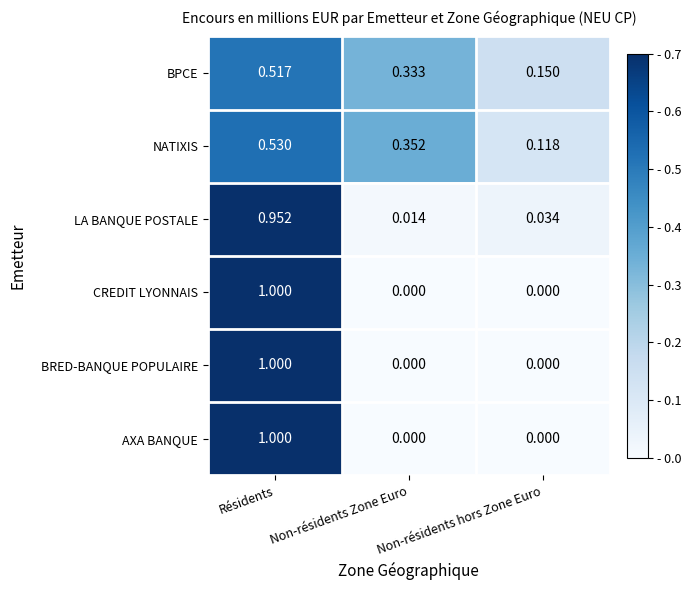

Which category has the highest value in the LA BANQUE POSTALE series?

Résidents